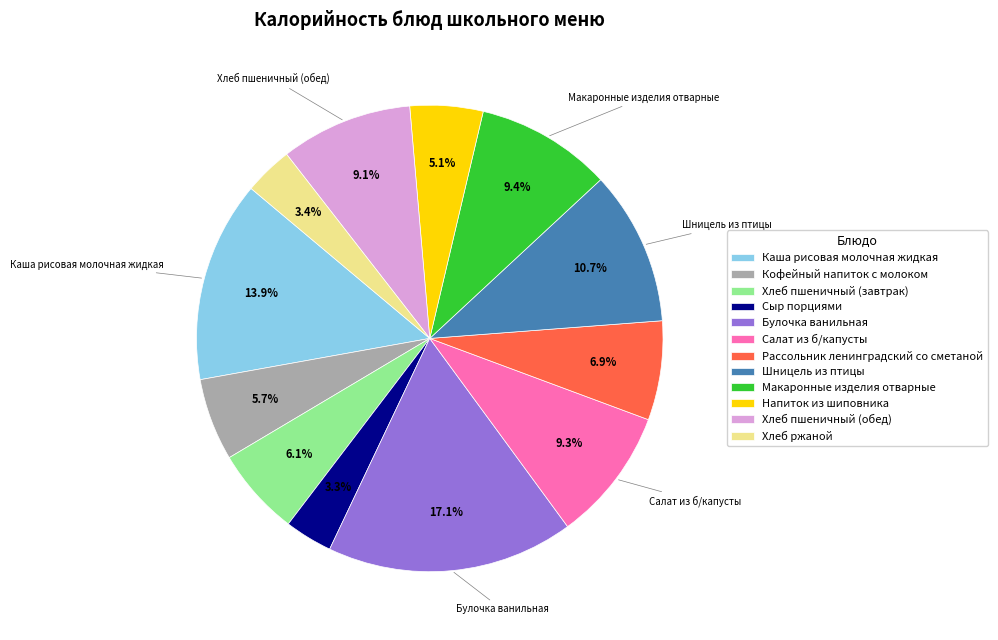

Which slice is the largest?

Булочка ванильная